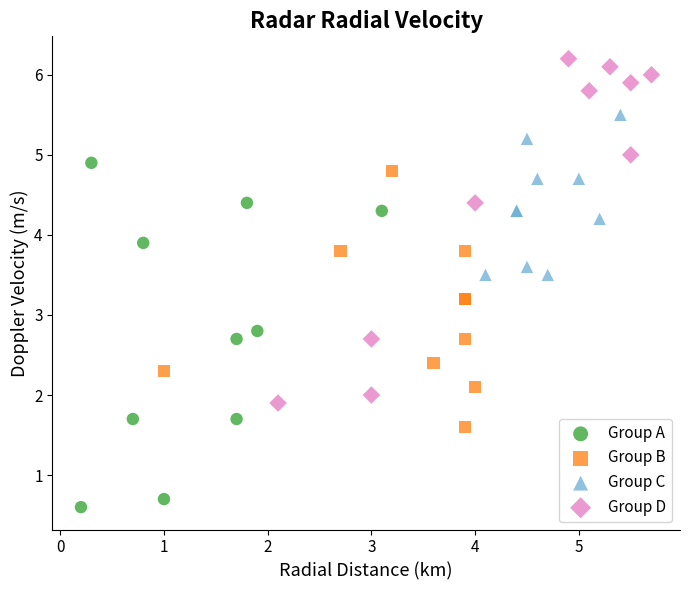

Which series reaches the minimum Y coordinate?

Group A